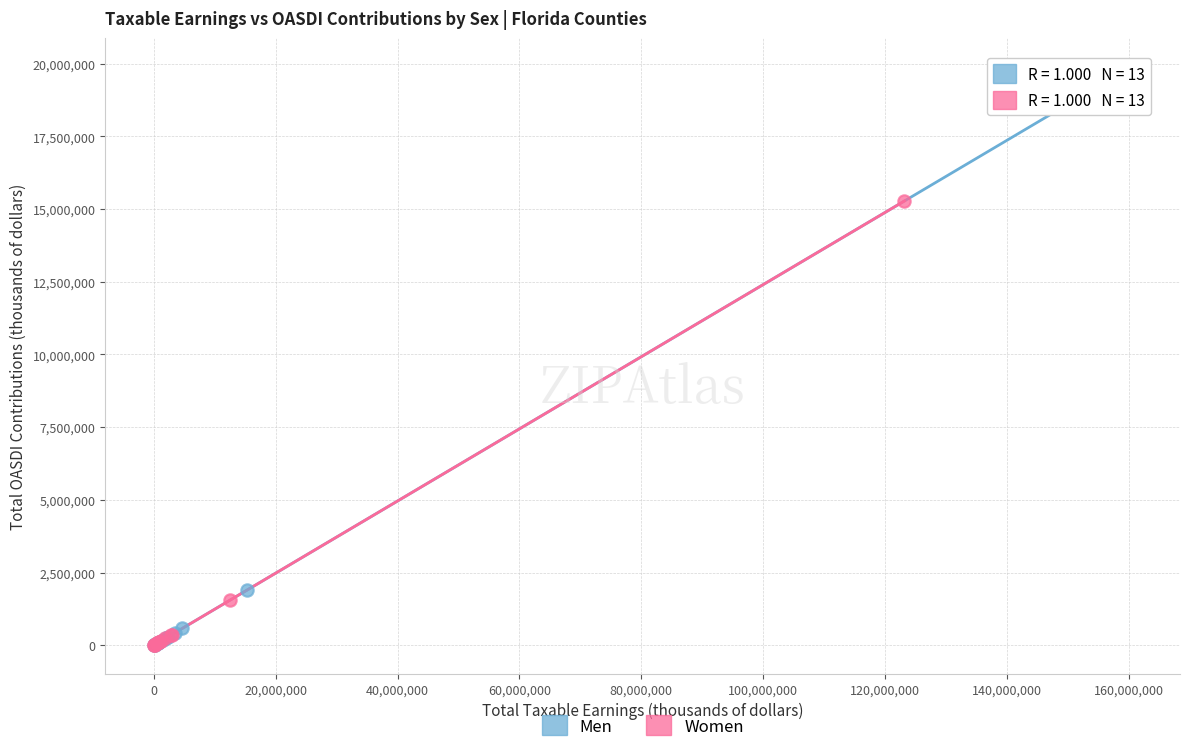

Which series reaches the maximum Y coordinate?

Men